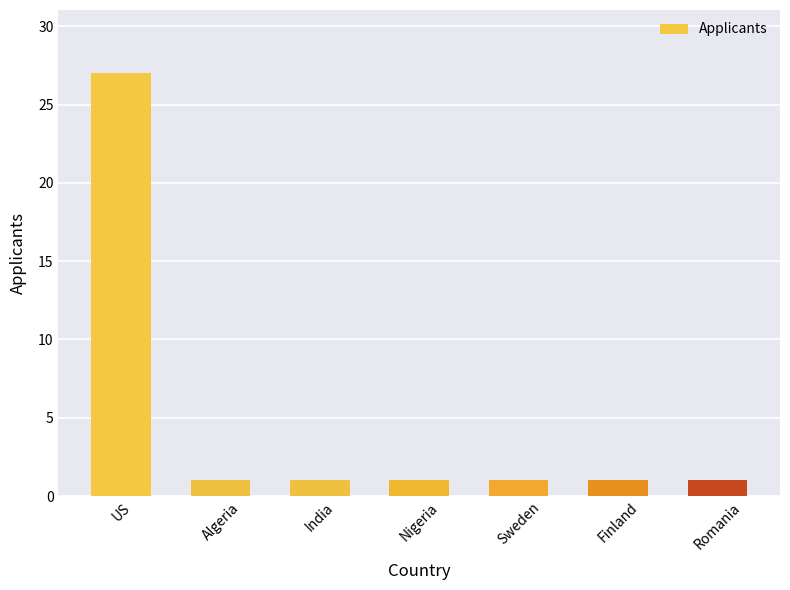

Does the chart contain stacked bars?

No